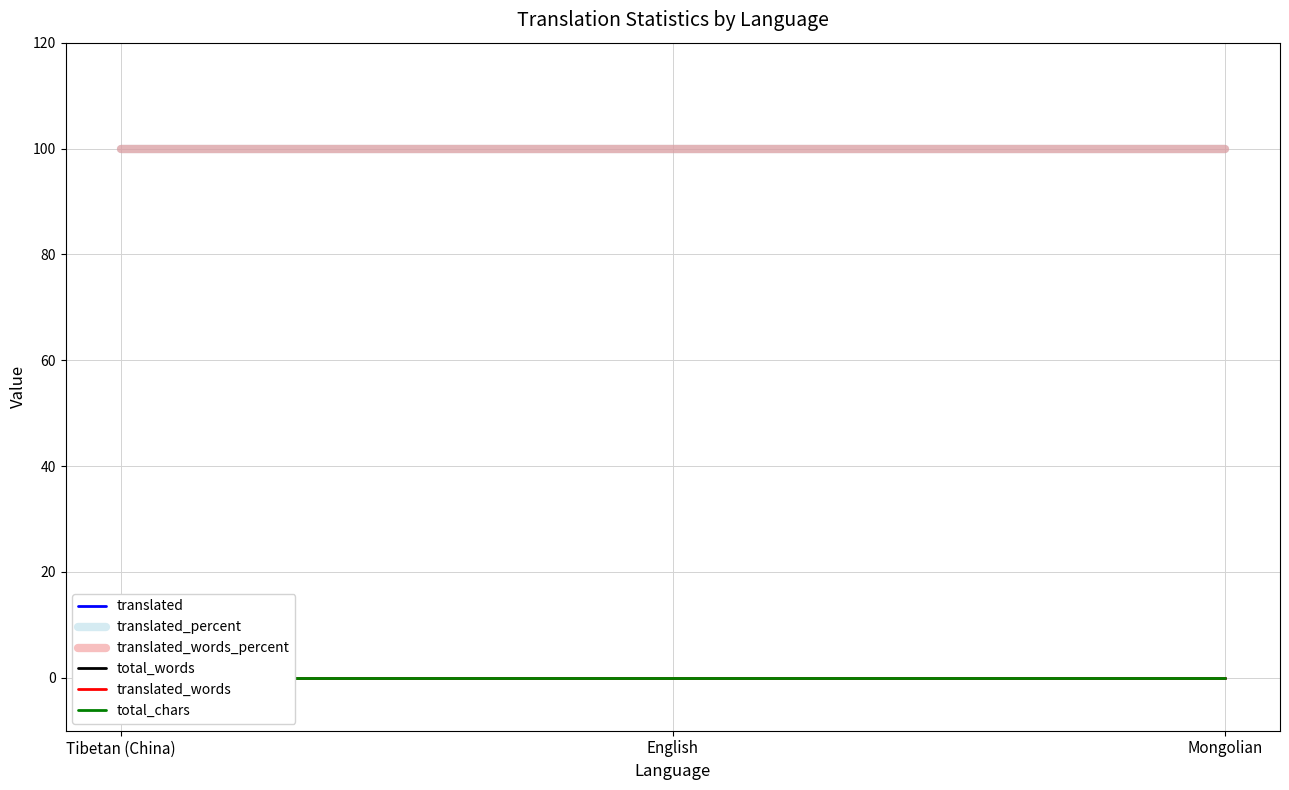

Between Tibetan (China) and English, which is larger?

Tibetan (China)